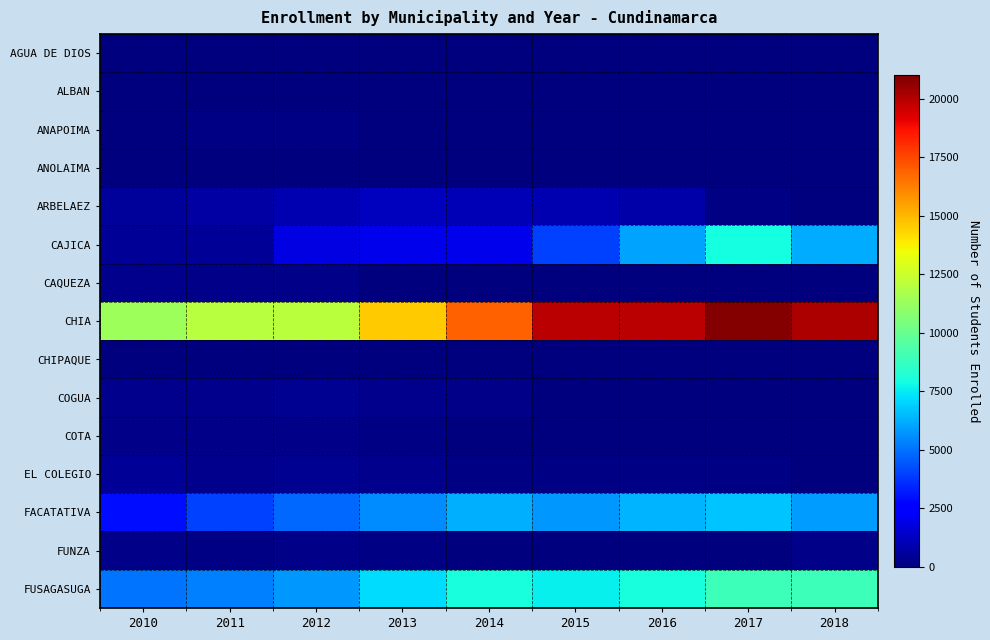

At which category is the sum across all series the highest?

2017